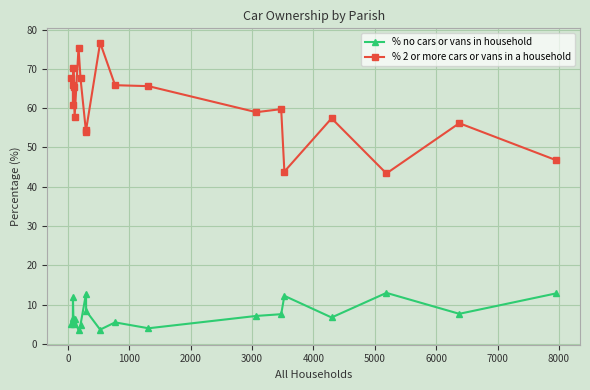

List the series in order of their peak value, lowest first.

% no cars or vans in household, % 2 or more cars or vans in a household